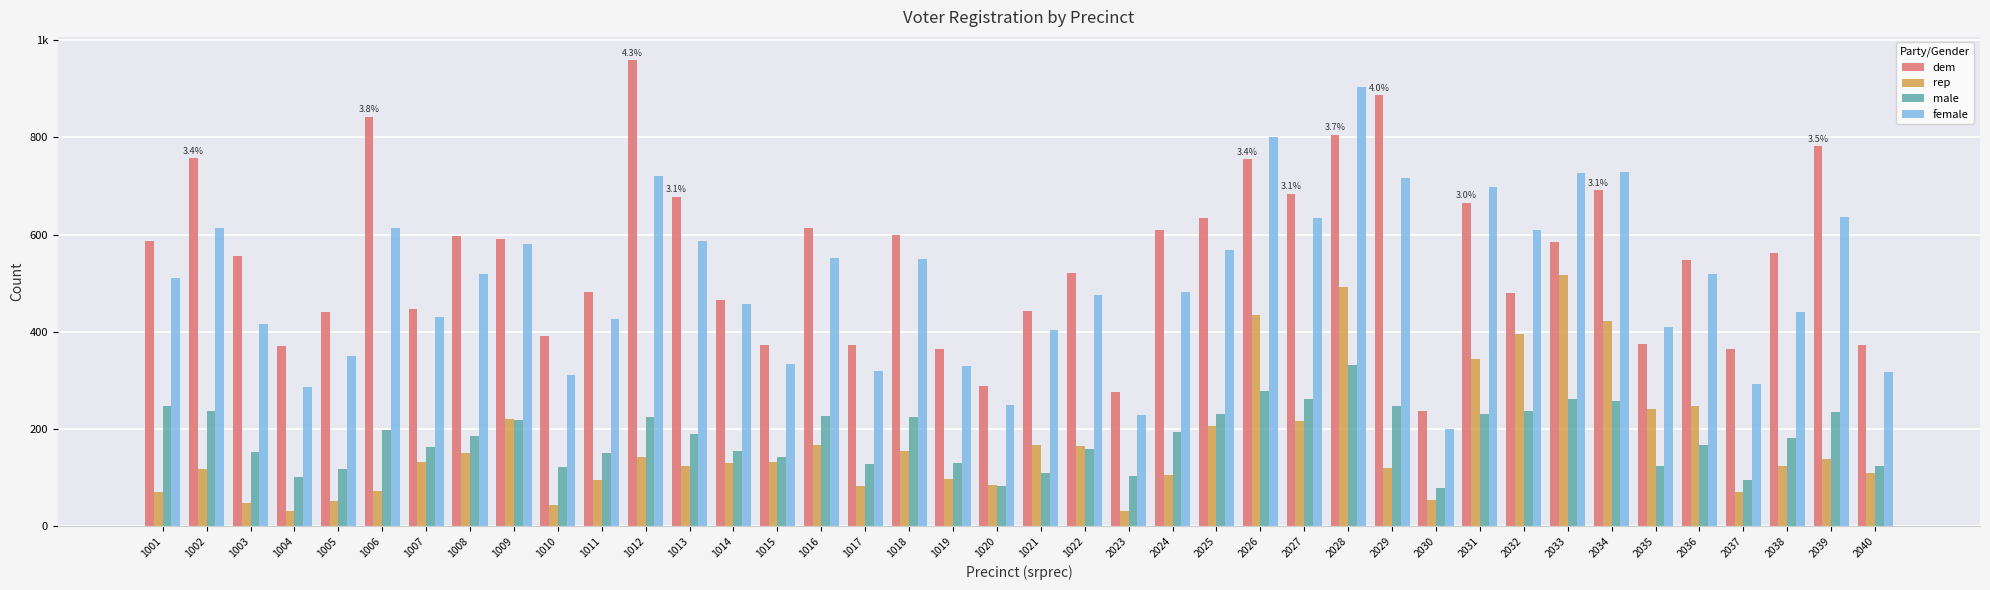

Does the chart contain stacked bars?

No